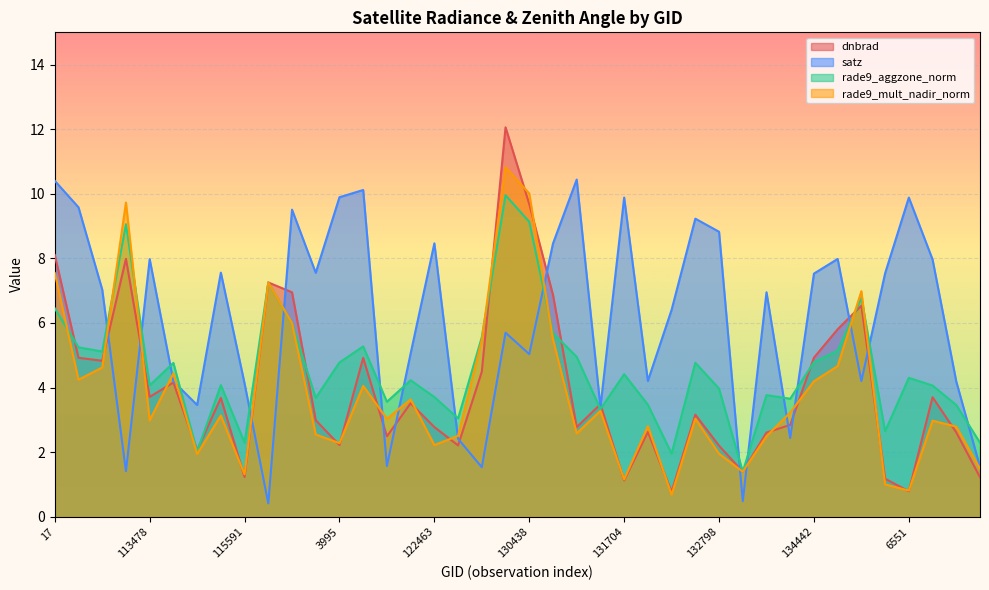

Reading right to left, extract all data points from this chart.

dnbrad: 1.2	2.6	3.7	0.8	1.2	6.5	5.8	4.9	2.8	2.6	1.4	2.2	3.2	0.8	2.6	1.1	3.5	2.8	6.9	9.7	12.1	4.5	2.2	2.8	3.5	2.5	4.9	2.2	3.0	7.0	7.3	1.2	3.7	2.1	4.2	3.7	8.0	4.8	4.9	8.1
satz: 1.5	4.2	8.0	9.9	7.5	4.2	8.0	7.5	2.4	7.0	0.5	8.8	9.2	6.4	4.2	9.9	3.4	10.4	8.5	5.0	5.7	1.5	2.4	8.5	5.1	1.6	10.1	9.9	7.6	9.5	0.4	4.1	7.6	3.5	4.2	8.0	1.4	7.0	9.6	10.4
rade9_aggzone_norm: 2.3	3.5	4.1	4.3	2.6	6.8	5.1	4.8	3.7	3.8	1.4	4.0	4.8	2.0	3.5	4.4	3.3	5.0	5.7	9.1	10.0	5.6	3.0	3.7	4.2	3.6	5.3	4.8	3.7	6.0	7.3	2.3	4.1	2.0	4.8	4.1	9.1	5.1	5.2	6.5
rade9_mult_nadir_norm: 1.5	2.8	3.0	0.8	1.0	7.0	4.7	4.2	3.2	2.5	1.4	2.0	3.0	0.7	2.8	1.2	3.3	2.6	5.5	10.0	10.8	5.5	2.5	2.2	3.6	3.0	4.1	2.3	2.5	6.0	7.3	1.3	3.1	1.9	4.4	3.0	9.7	4.6	4.2	7.5